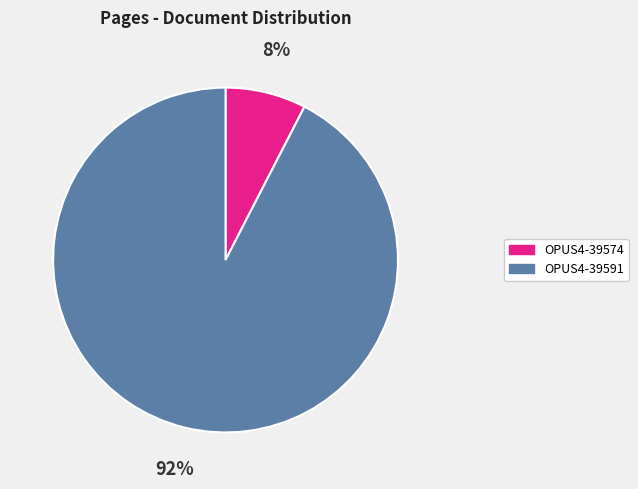

Which category accounts for the majority?

OPUS4-39591